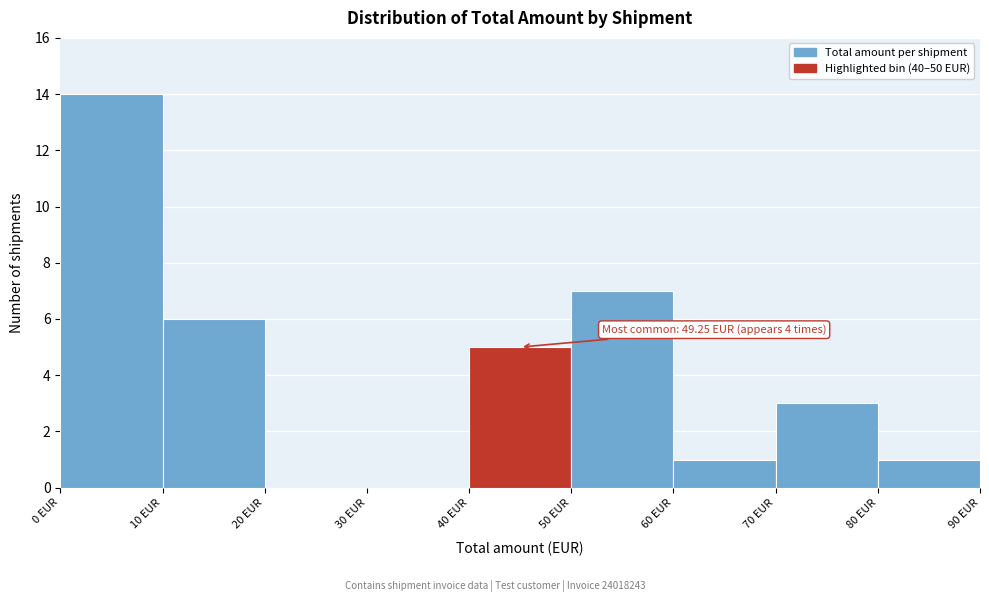

Which range on the x-axis has the tallest bar?

0 to 10